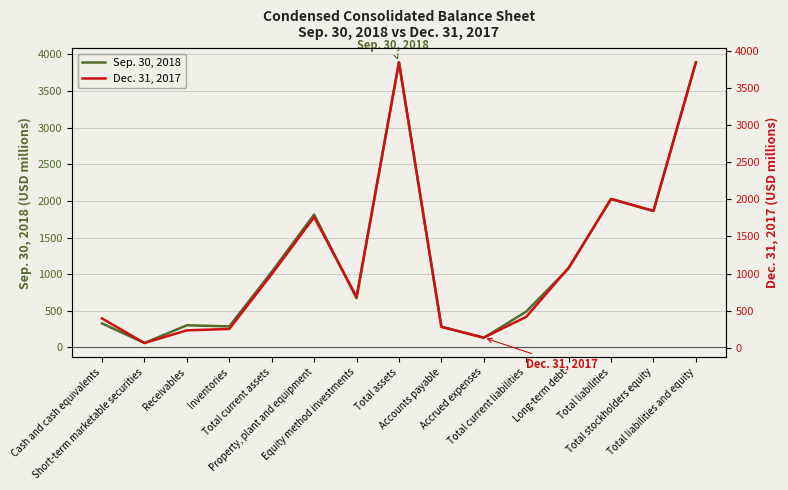

What is the smallest value displayed?

61